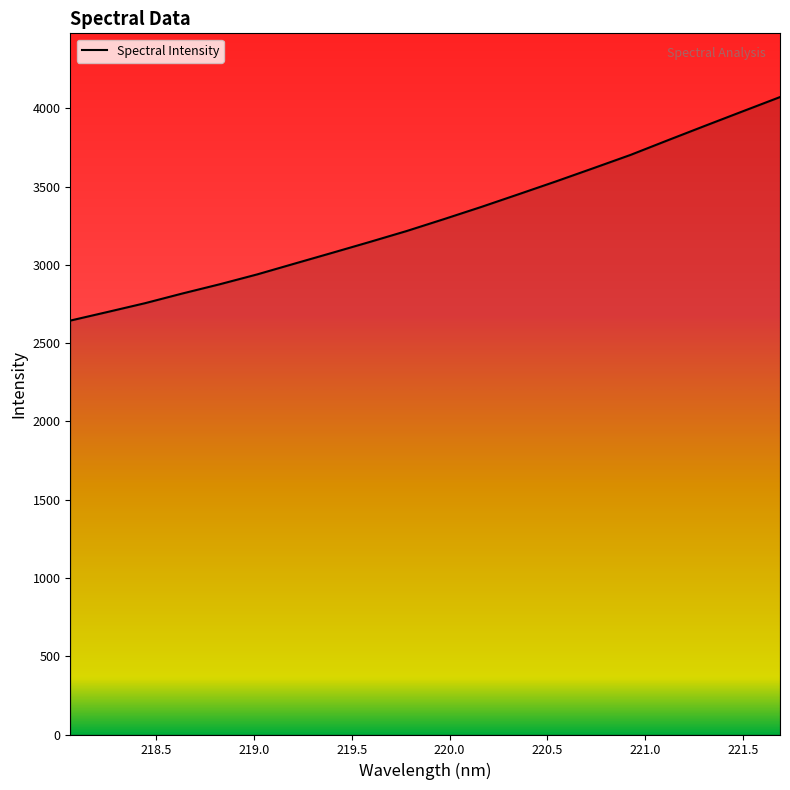

What is the minimum value shown in the chart?

2644.0